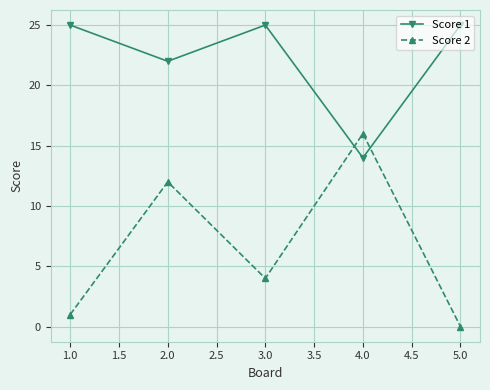

What is the label of the 5th point from the left?

5.0